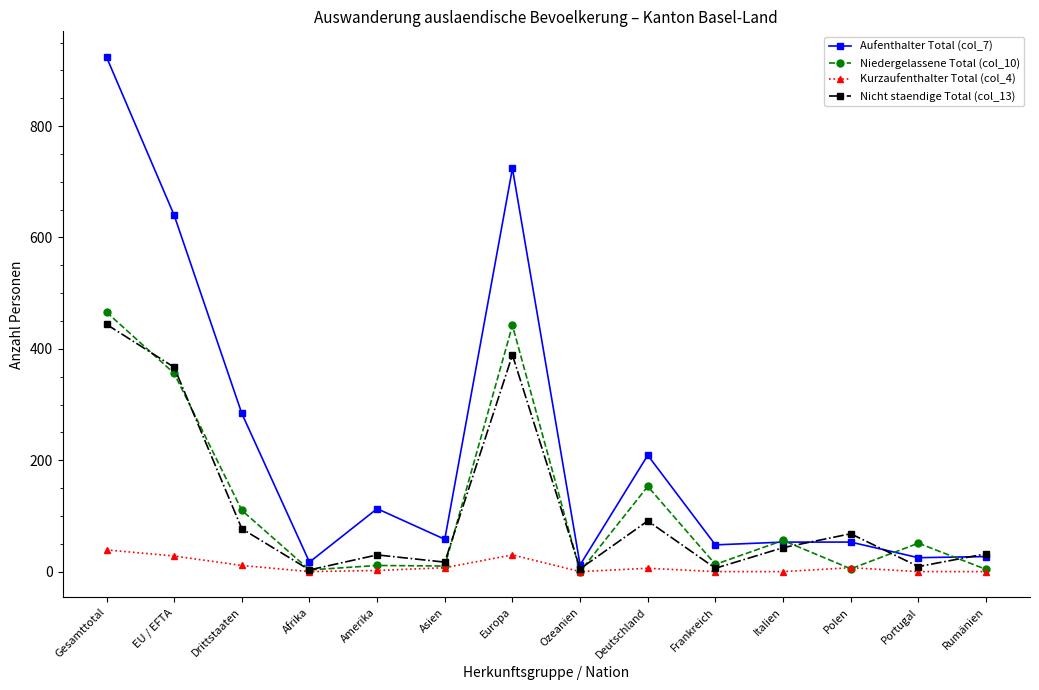

The Nicht staendige Total (col_13) series shows 77 at Drittstaaten. True or false?

True